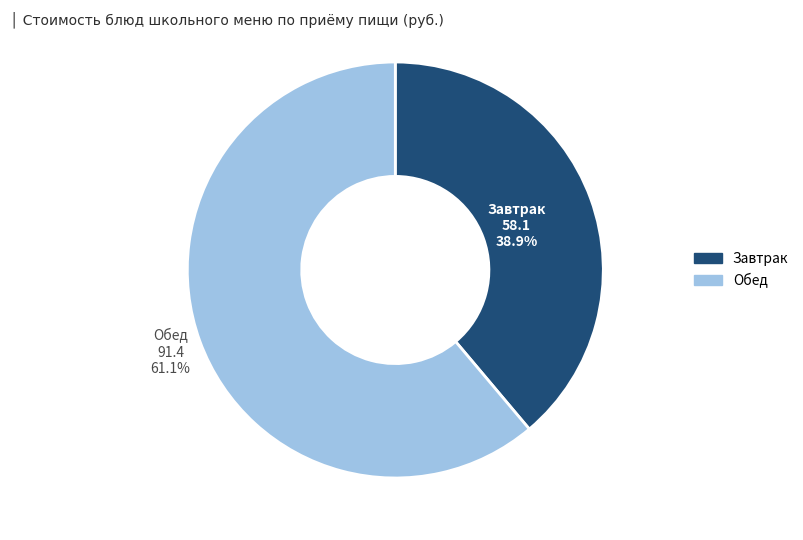

Is there a majority slice in this chart?

Yes